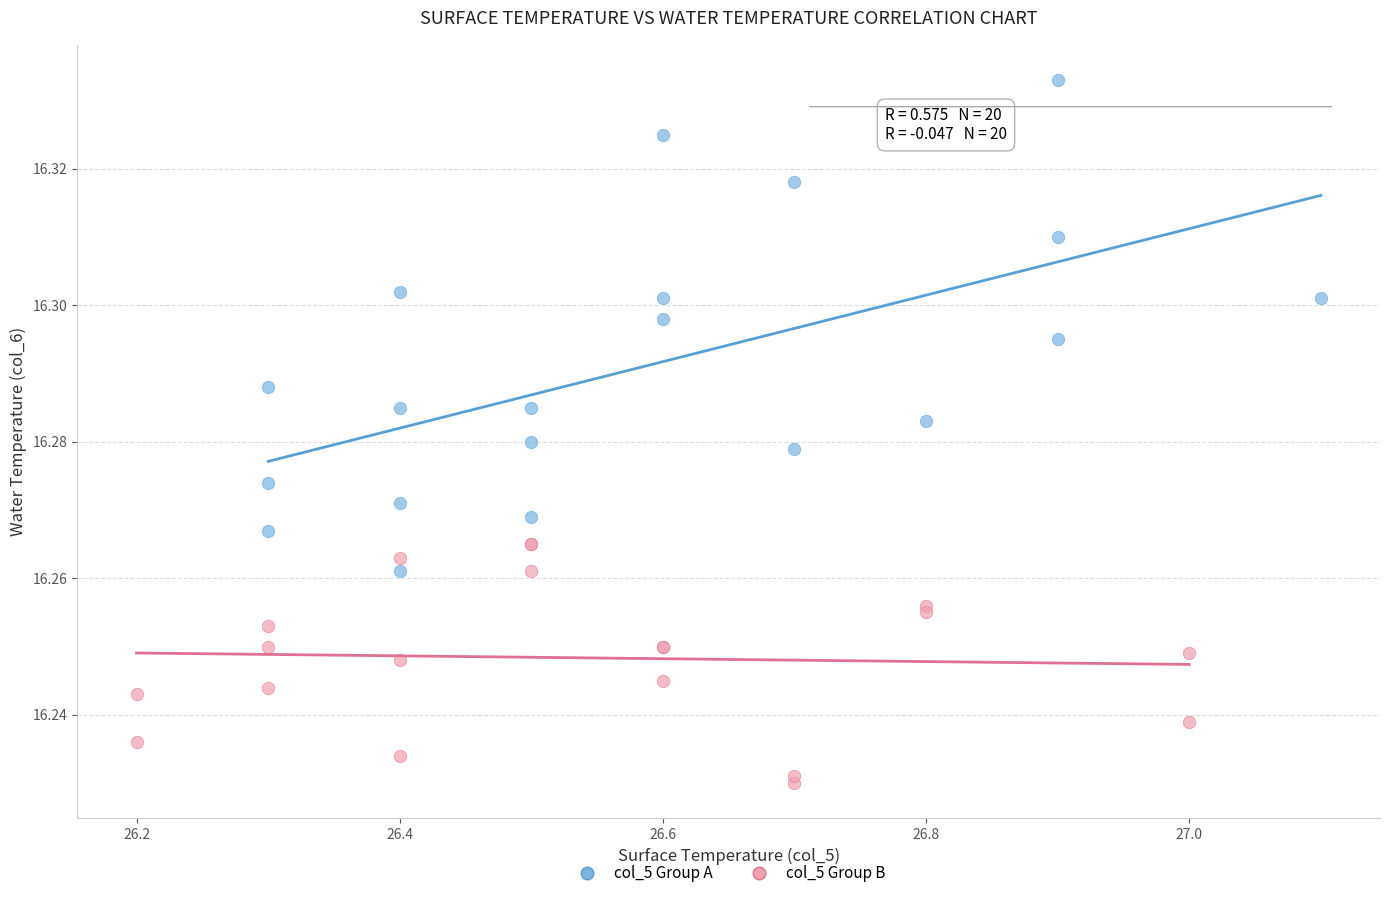

Which series has the largest Y range (max minus min)?

col_5 Group A